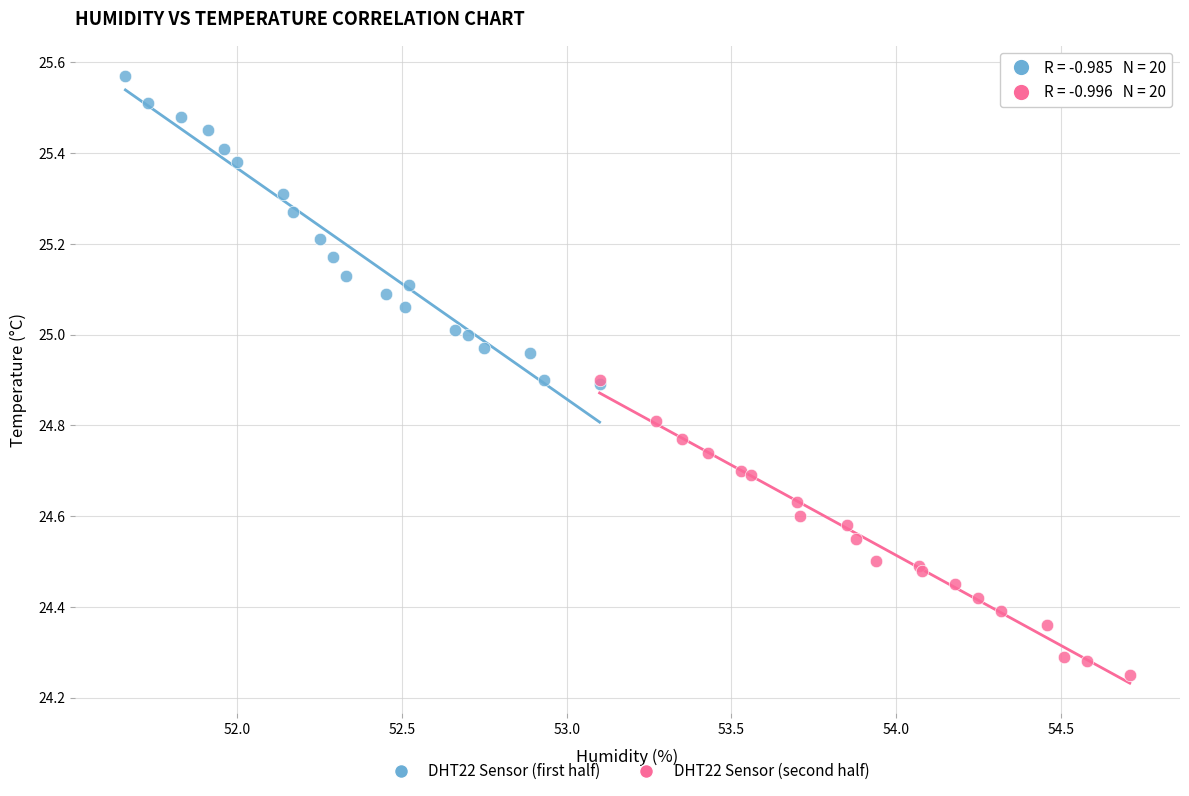

Which series contains the lowest Y value?

DHT22 Sensor (second half)